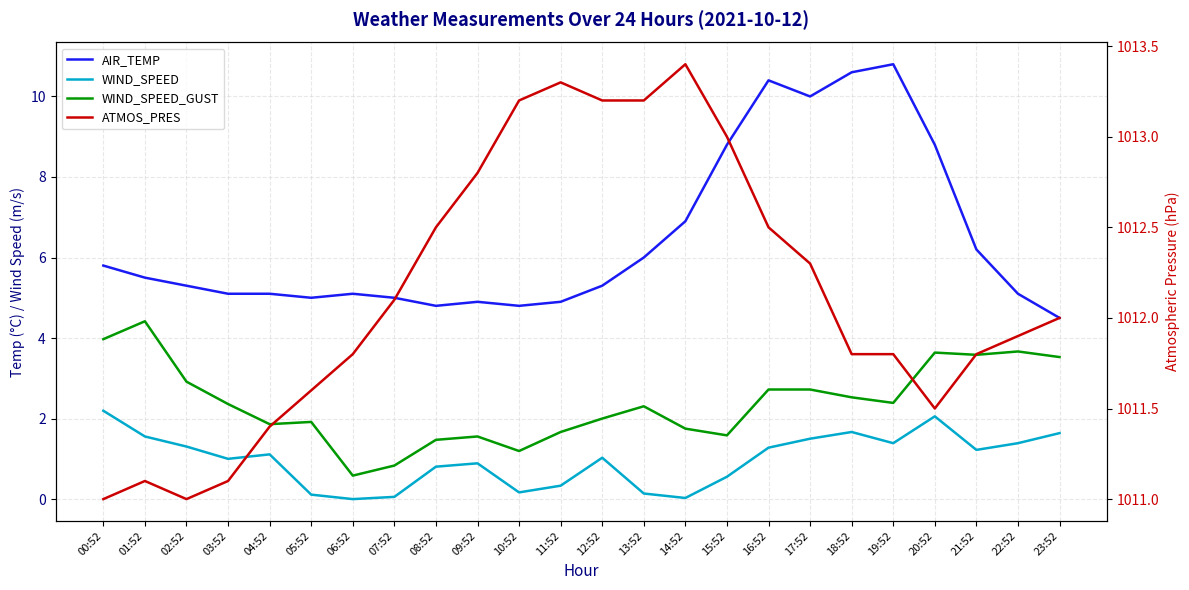

Does the chart have visible grid lines?

Yes